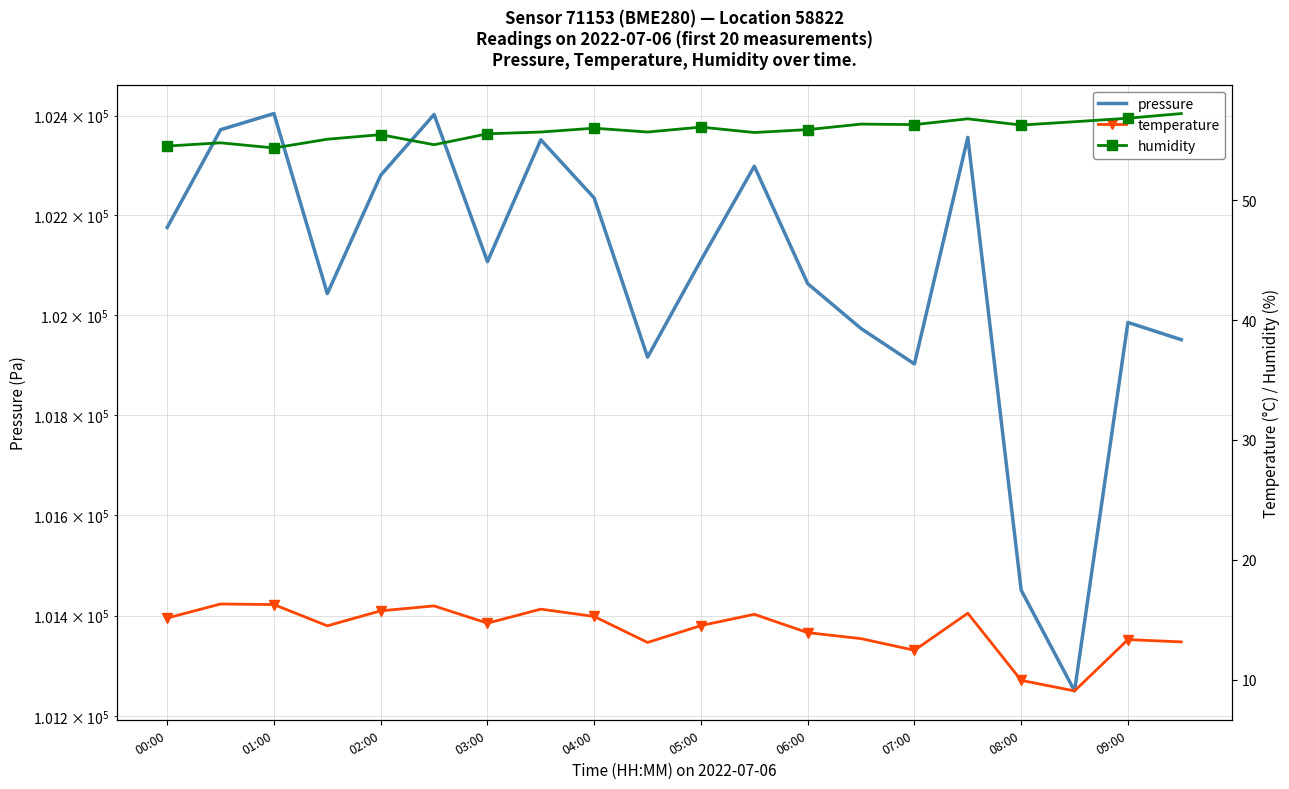

True or false: pressure and temperature intersect in this chart.

False